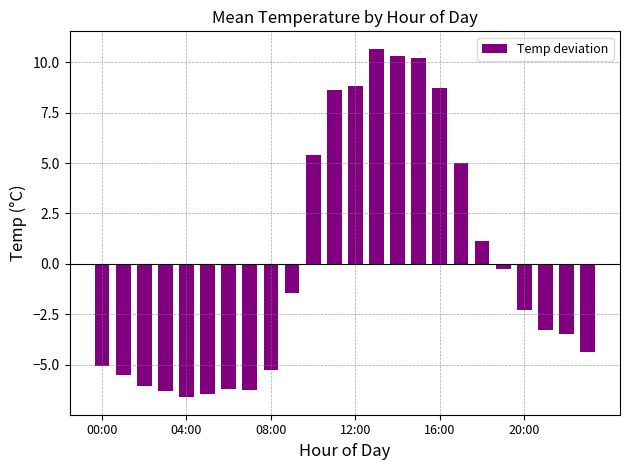

How many data points are above -2?

11